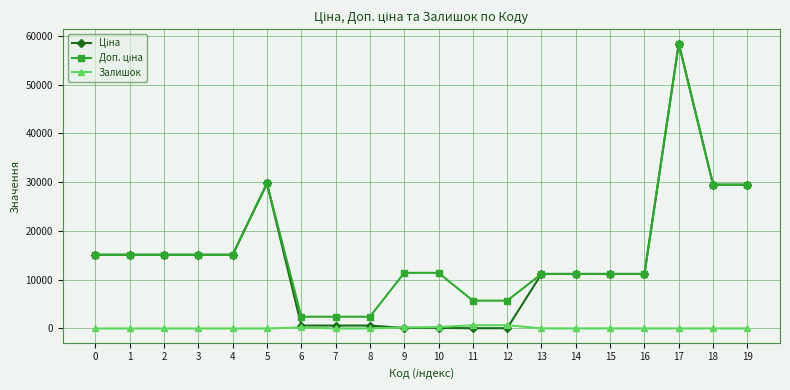

What is the spread (max minus min) of values at 1?

15120.0